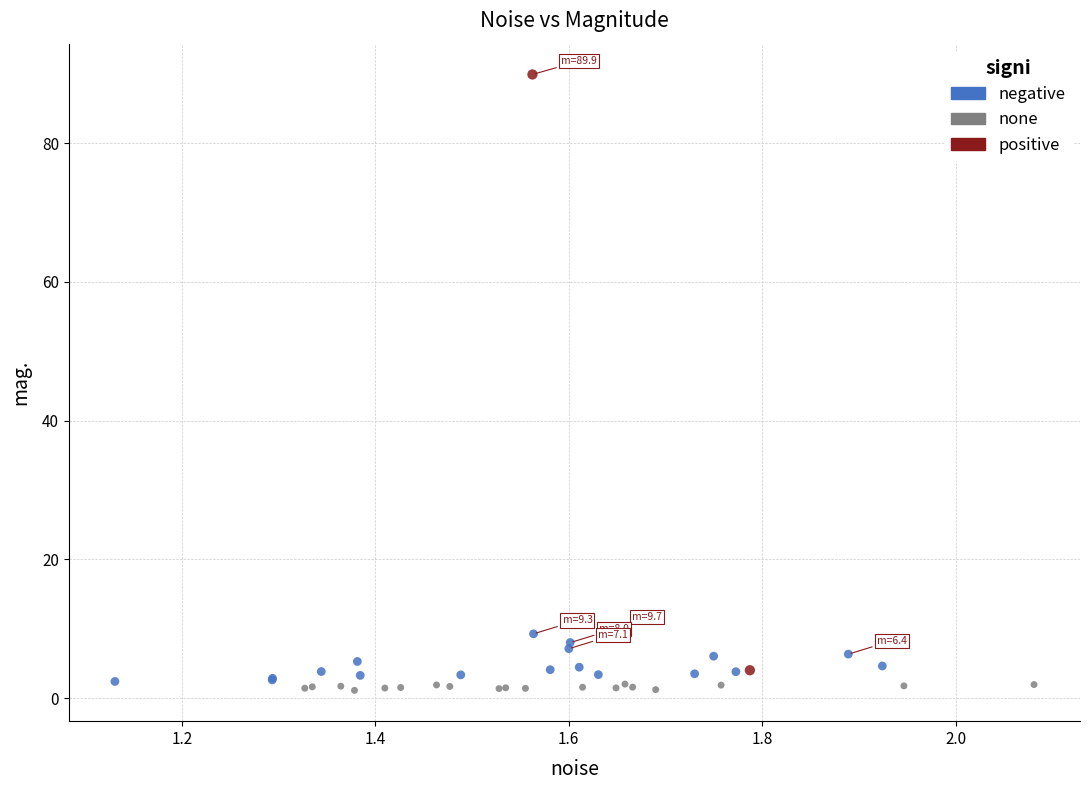

What are all the series names shown in the legend?

negative, none, positive